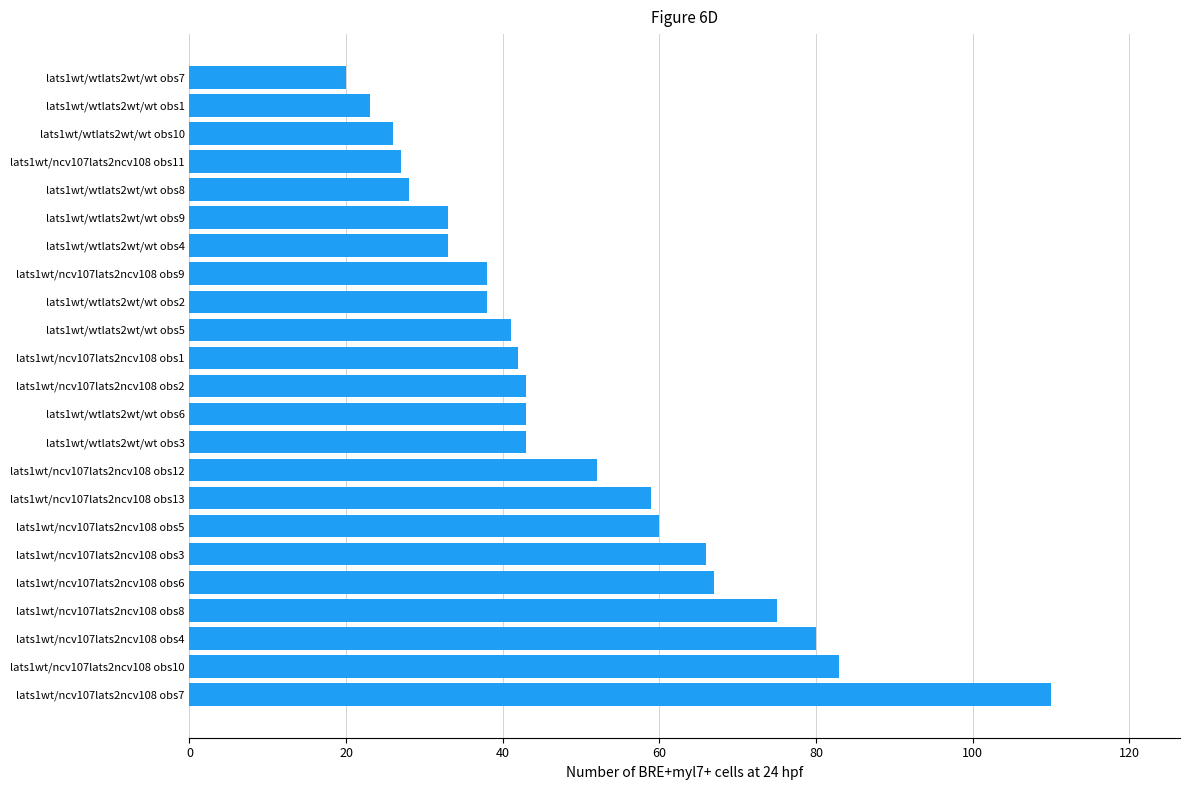

Approximately how many times larger is the value at lats1wt/ncv107lats2ncv108 obs1 compared to lats1wt/wtlats2wt/wt obs7?

2.1